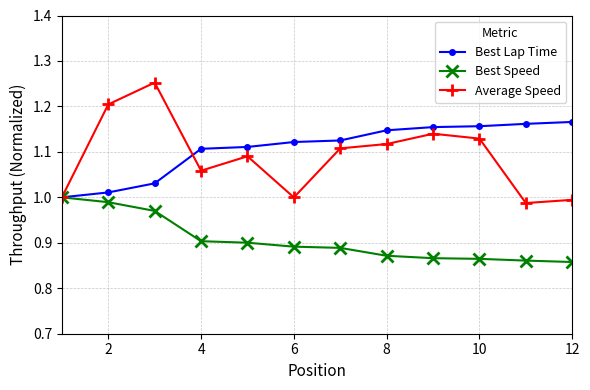

List the series in order of their peak value, lowest first.

Best Speed, Best Lap Time, Average Speed